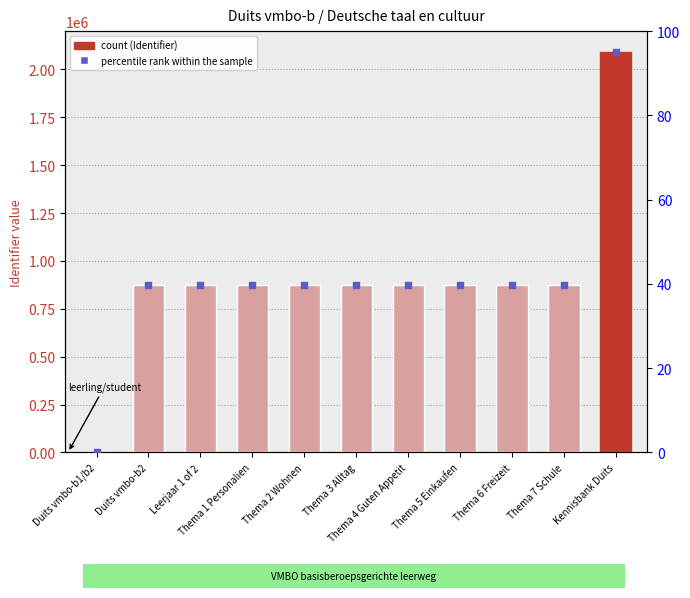

Which series reaches the maximum Y coordinate?

Identifier